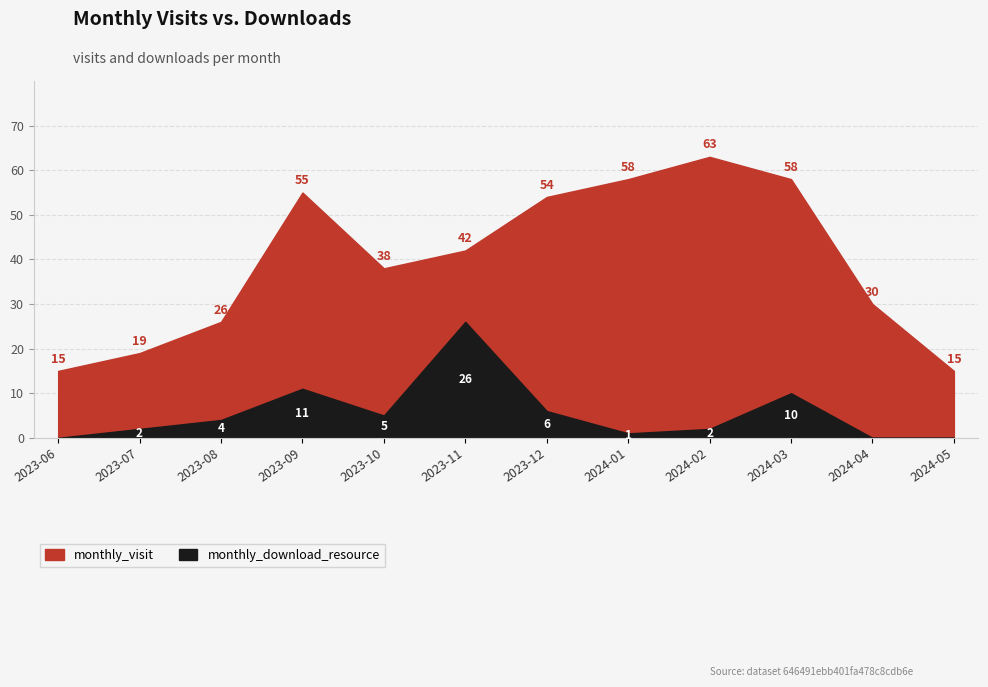

How many lines are shown in the chart?

2